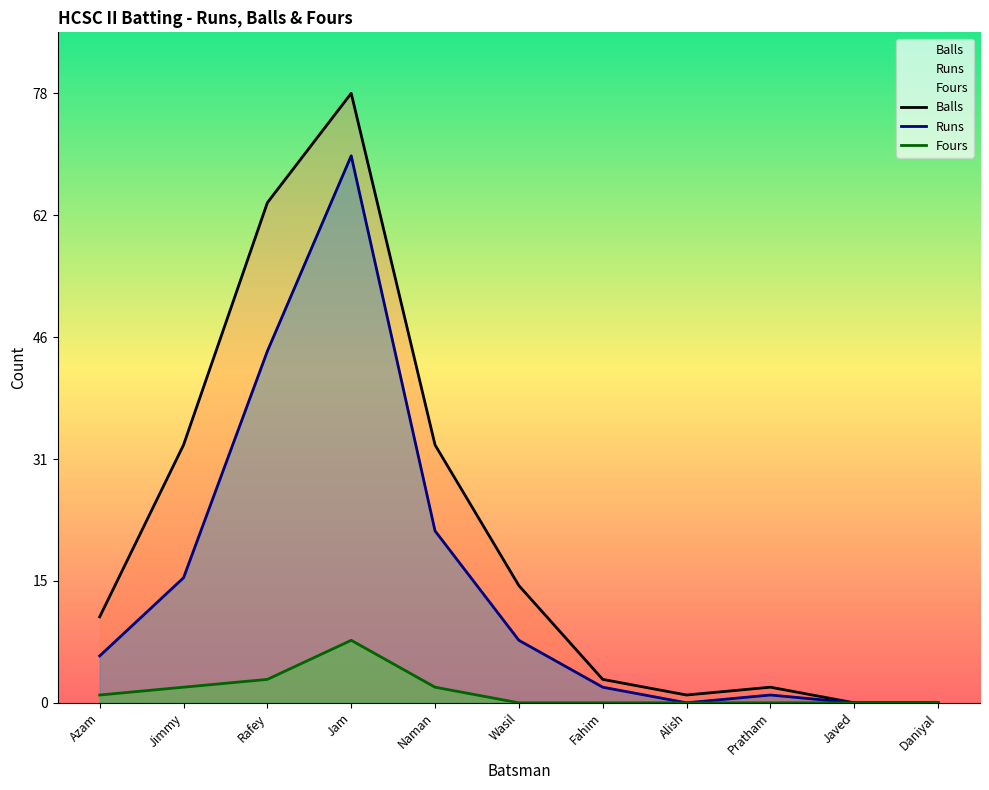

At which label is Fours closest to 4?

Rafey